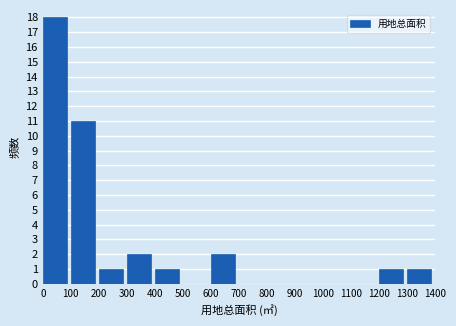

Which range on the x-axis has the tallest bar?

0 to 100